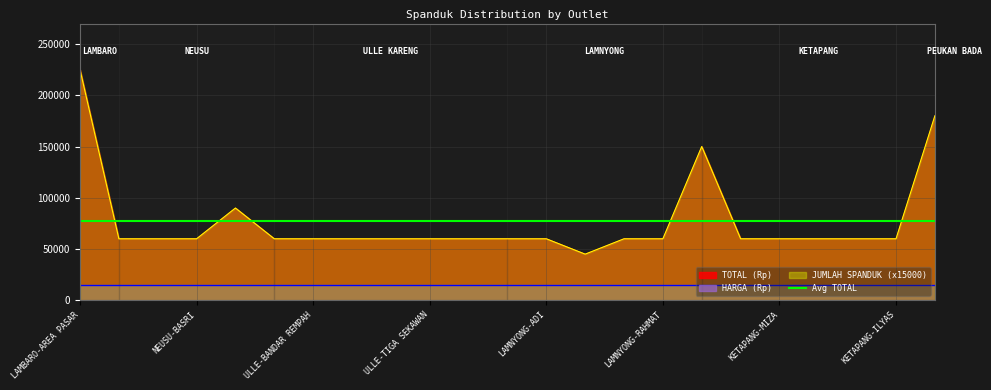

Rank the series at ULLE-AGE from lowest to highest value.

TOTAL (Rp), JUMLAH SPANDUK